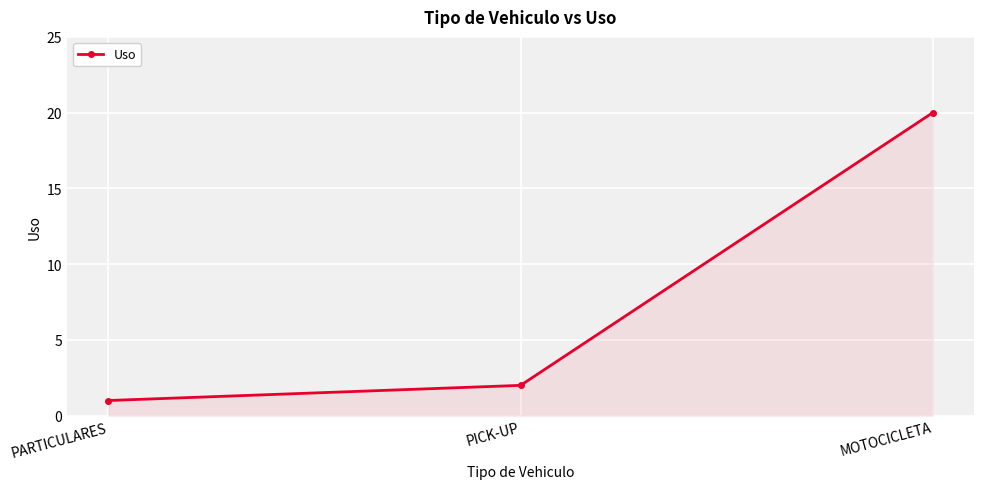

List the labels in order of value, largest first.

MOTOCICLETA, PICK-UP, PARTICULARES